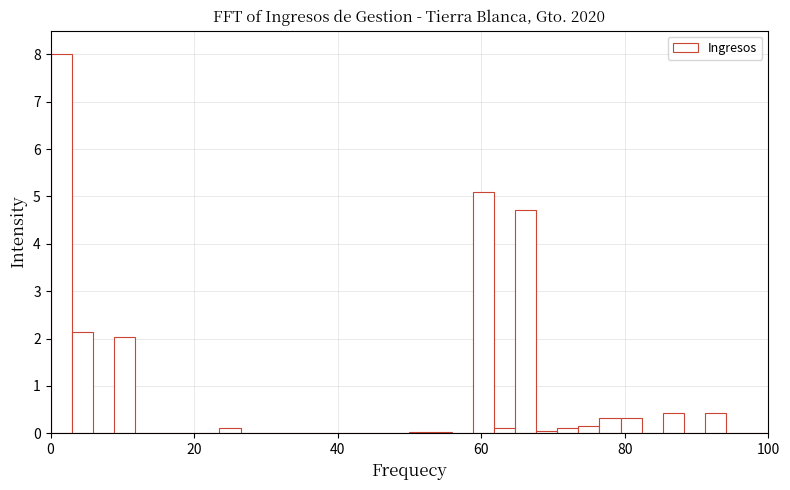

Around what value on the x-axis is the tallest bar? Give the approximate position of its centre, as read against the axis.

2